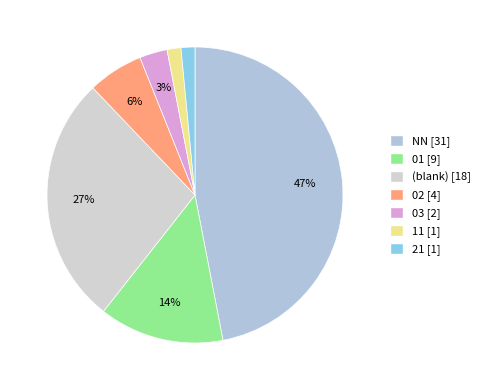

What is the largest slice in the pie chart?

NN